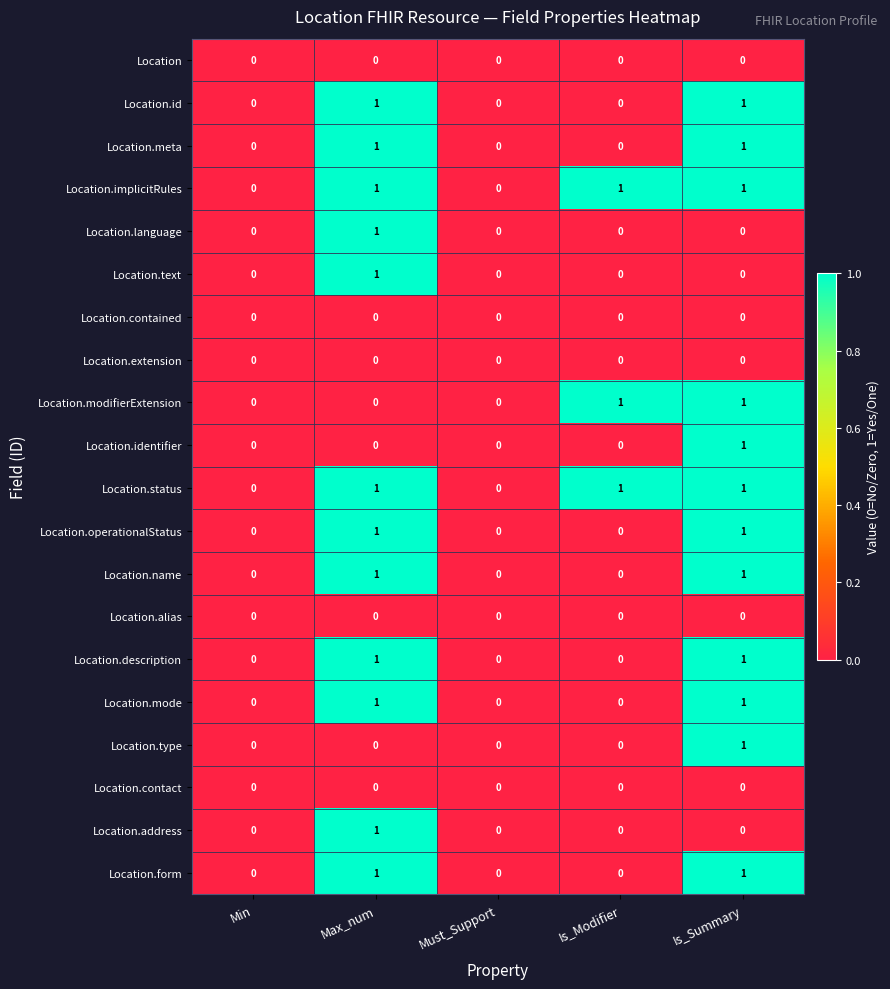

What is the total value across all series at Max_num?

12